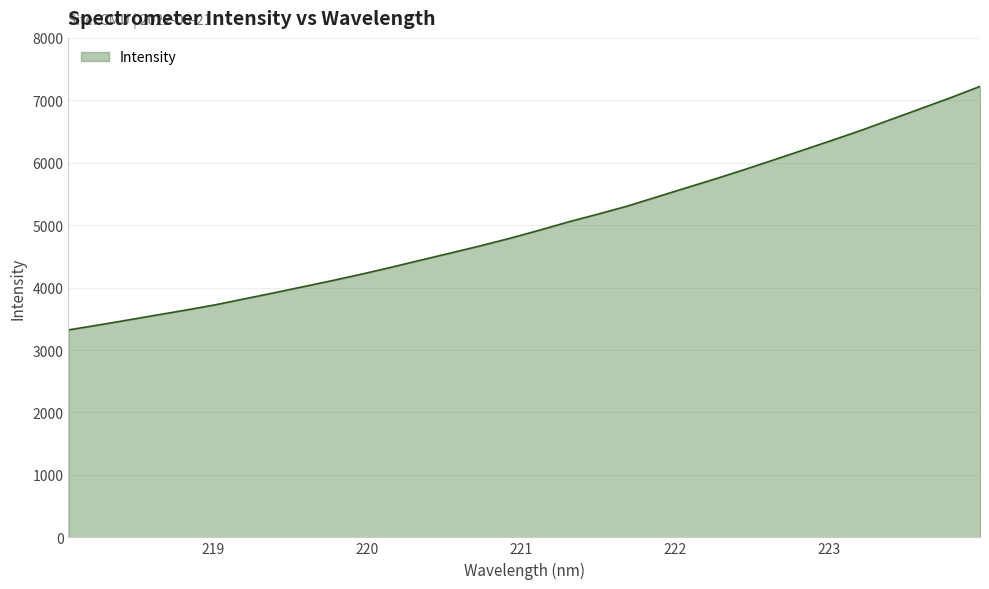

What is the sum of all values?

160137.2